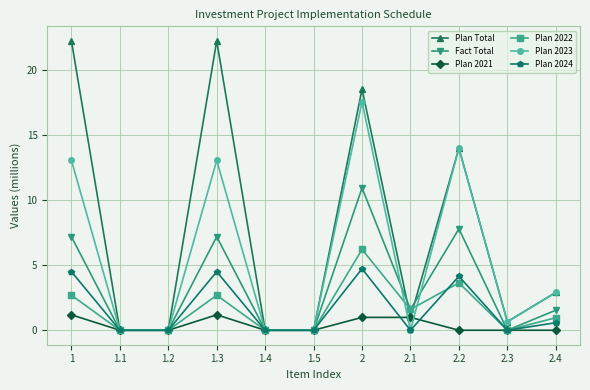

What is the label of the 2nd point from the right?

2.3